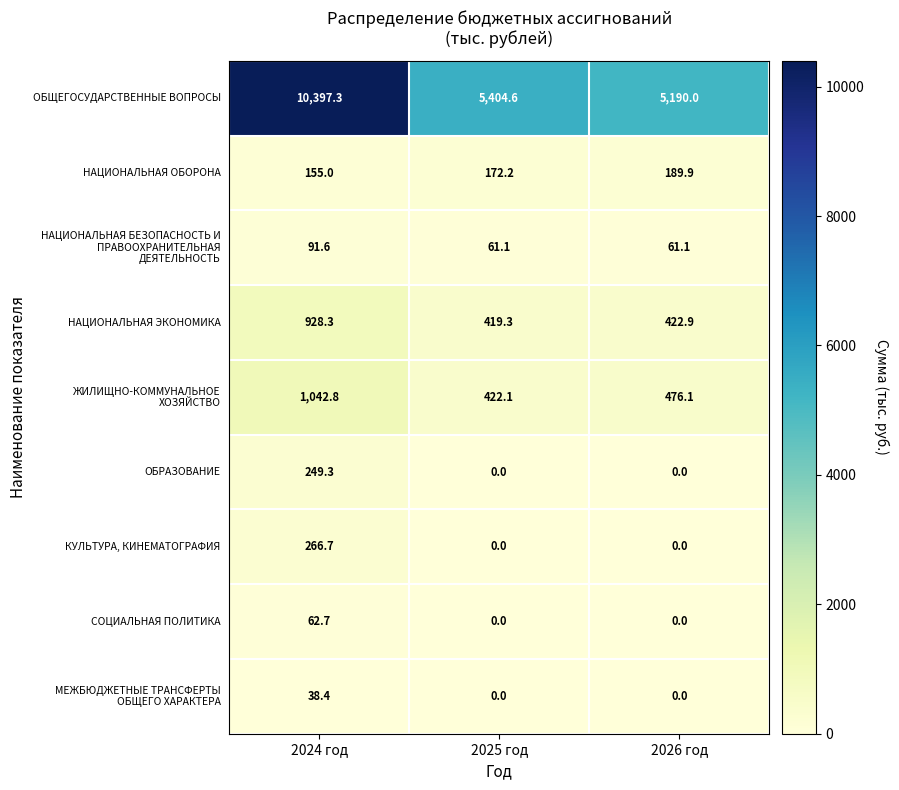

At which label is НАЦИОНАЛЬНАЯ ОБОРОНА closest to 172?

2025 год